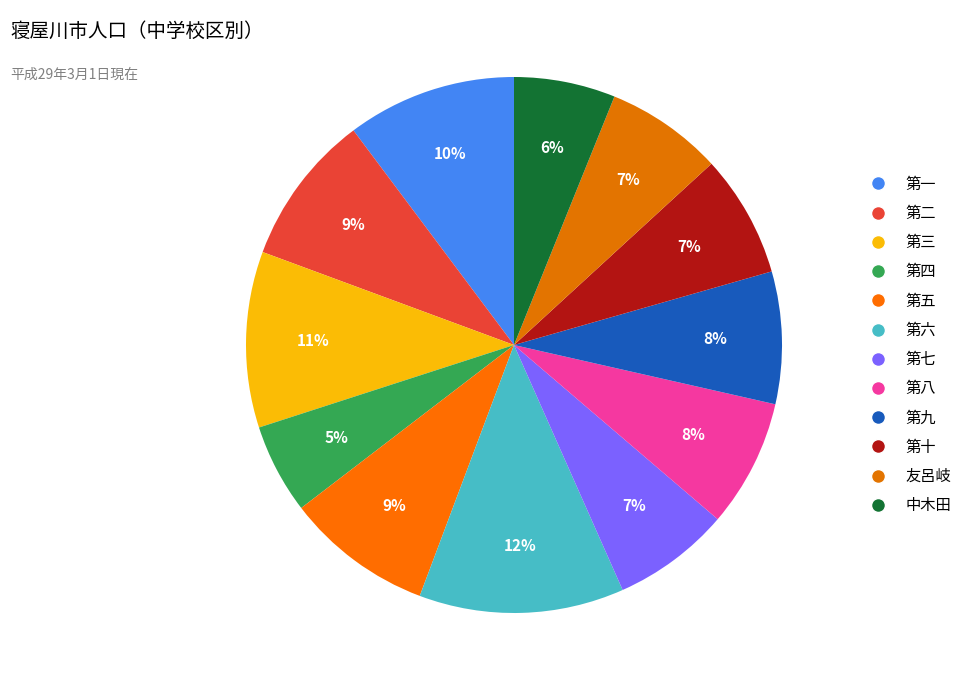

Does 第十 represent more than half of the total?

No